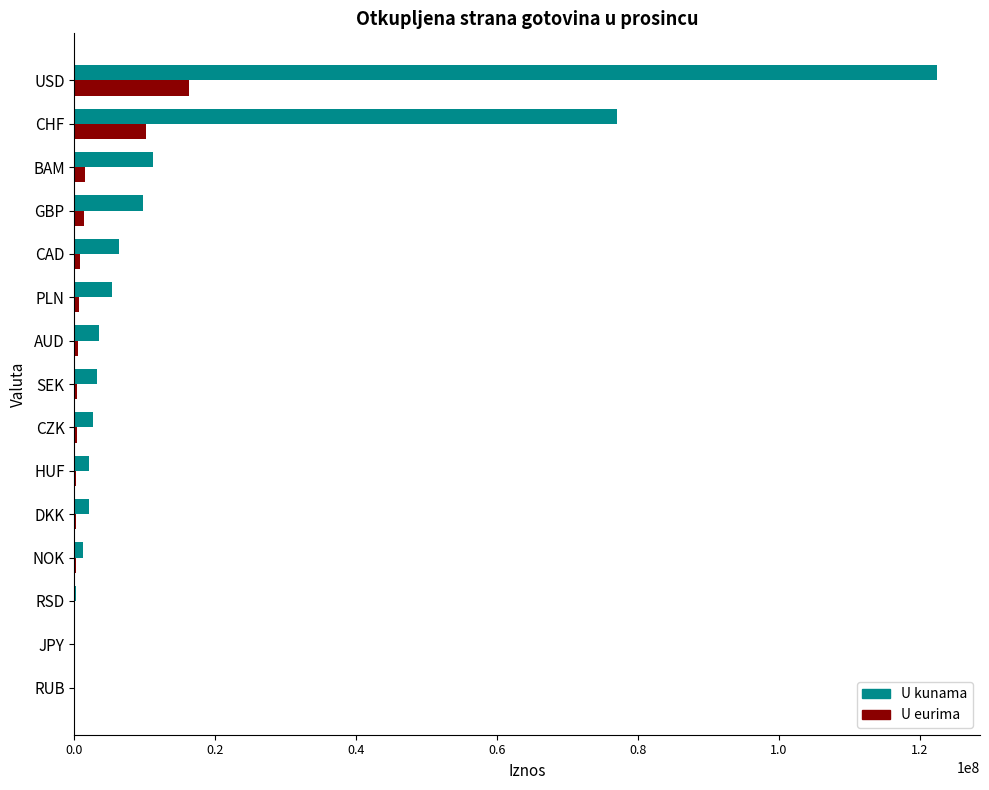

How many data points in U eurima are above 429324?

8